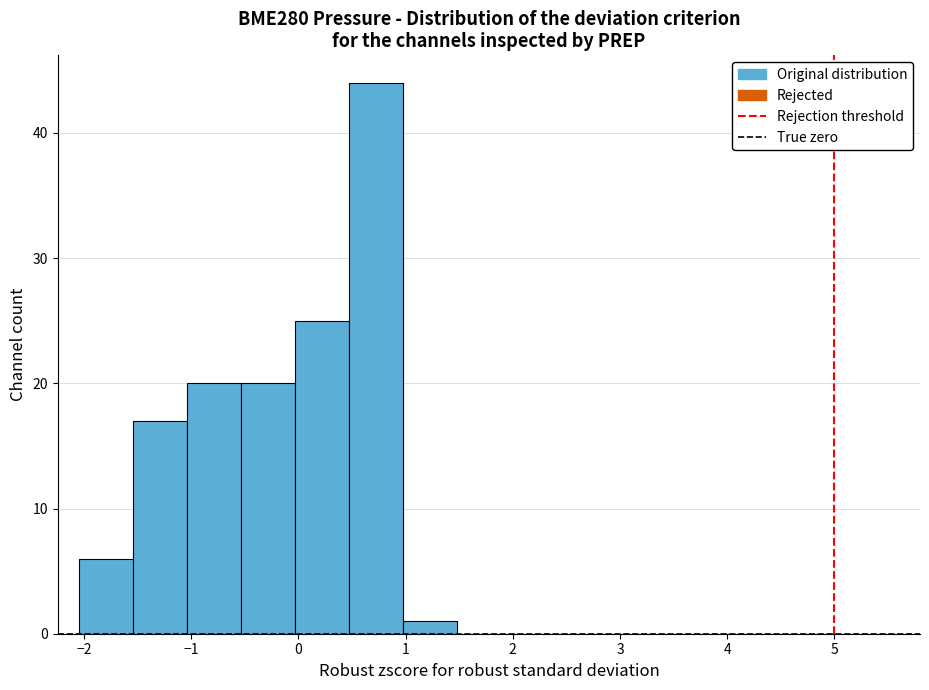

Reading left to right, list every bar in this chart as the range it spans on the x-axis followed by its height. Neither the bar edges nor the heights are printed on the chart, so give them approximately, as read against the axes.

-2.0 to -1.5: 6
-1.5 to -1.0: 17
-1.0 to -0.5: 20
-0.5 to 0.0: 20
0.0 to 0.5: 25
0.5 to 1.0: 44
1.0 to 1.5: 1
1.5 to 2.0: 0
2.0 to 2.5: 0
2.5 to 3.0: 0
3.0 to 3.5: 0
3.5 to 4.0: 0
4.0 to 4.5: 0
4.5 to 5.0: 0
5.0 to 5.5: 0